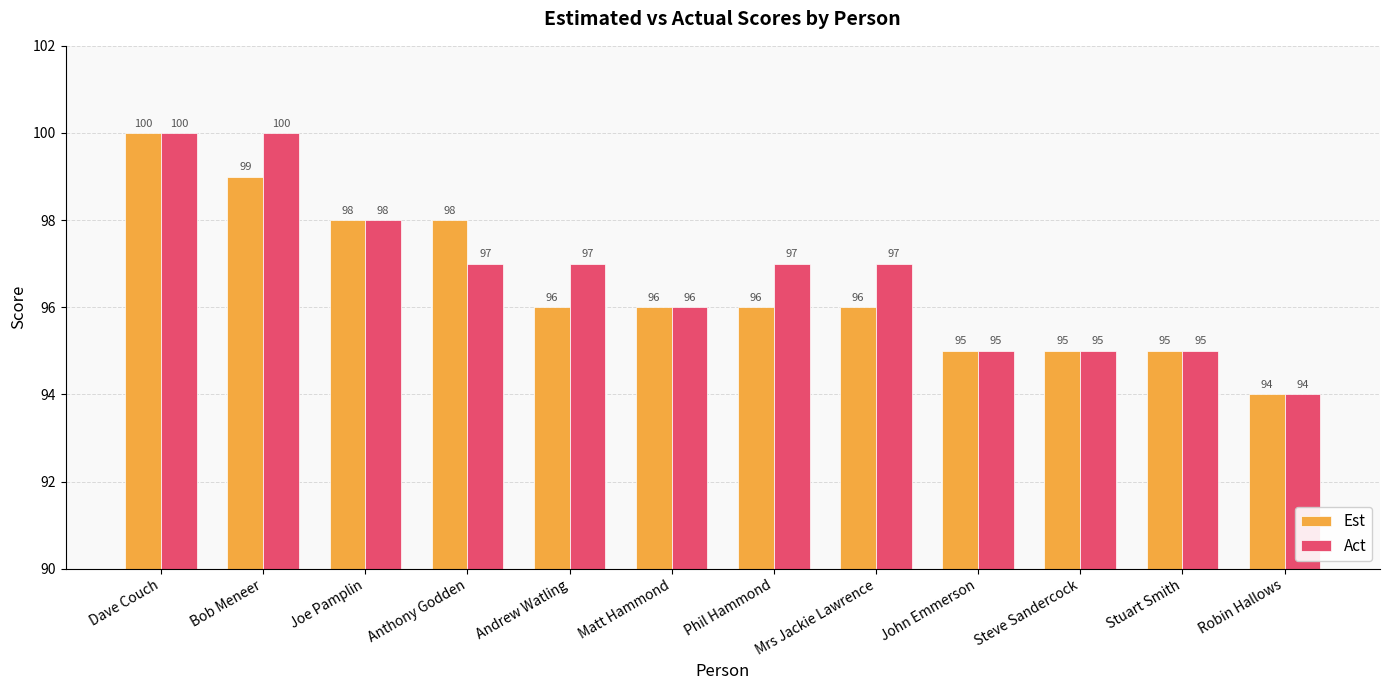

The value of Act at Dave Couch is 100. True or false?

True